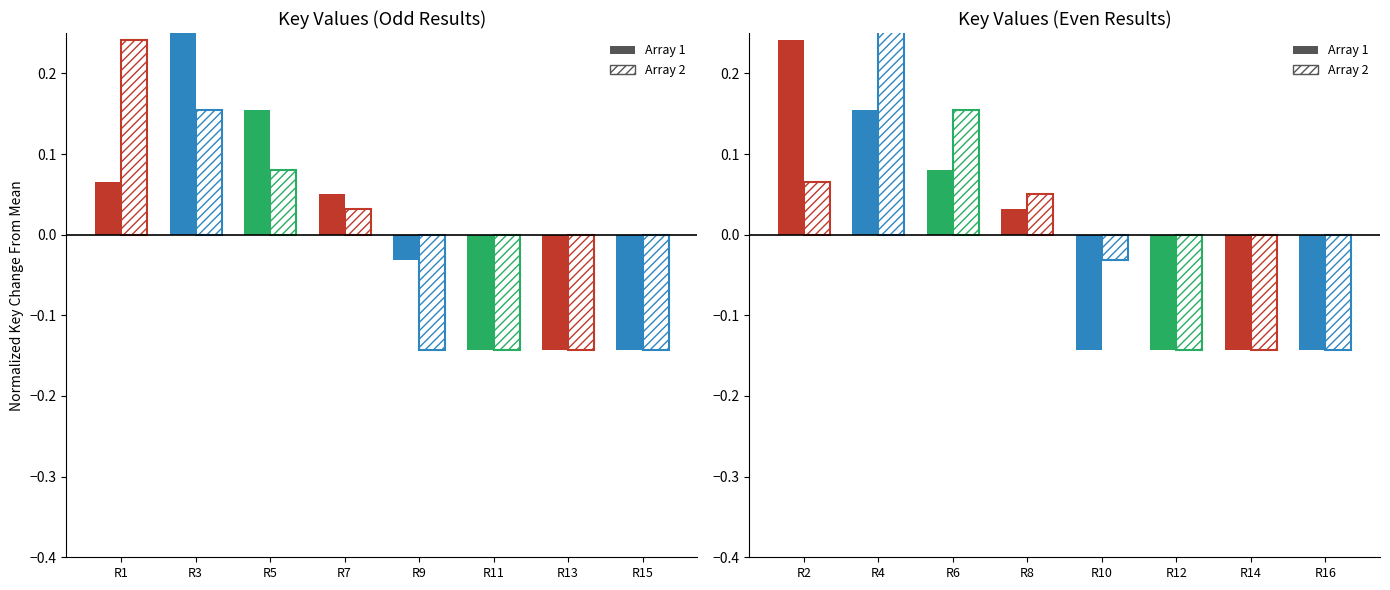

At which category is the sum across all series the highest?

R4